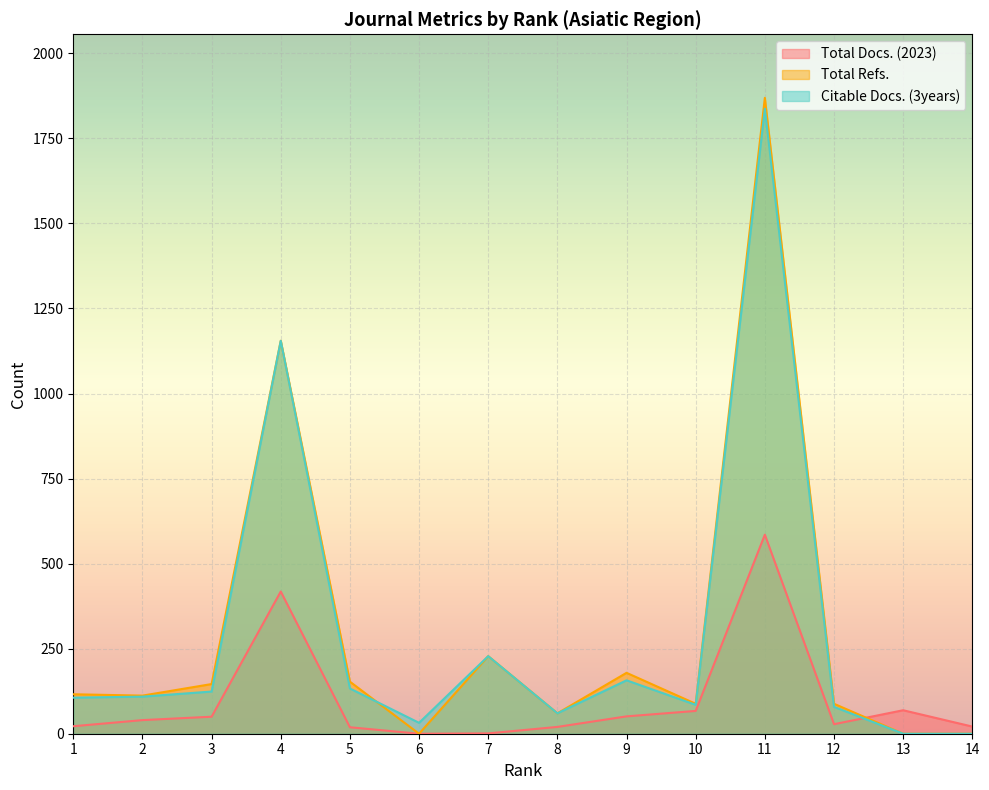

Rank the series at 4 from highest to lowest value.

Total Refs., Citable Docs. (3years), Total Docs. (2023)